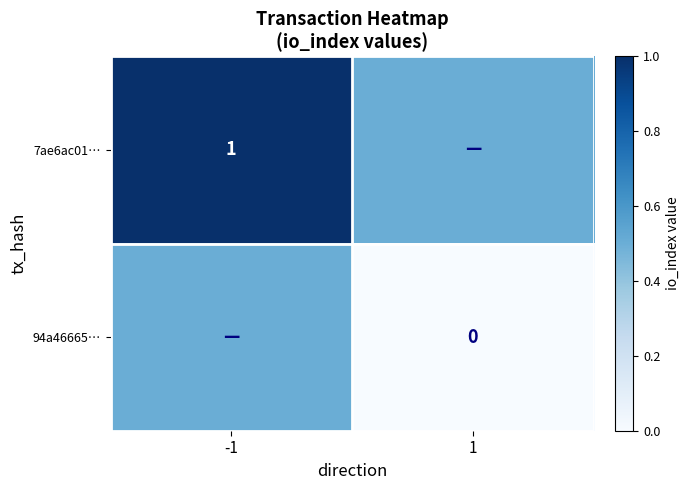

Is the value of 7ae6ac01… at -1 greater than the value of 94a46665… at 1?

Yes